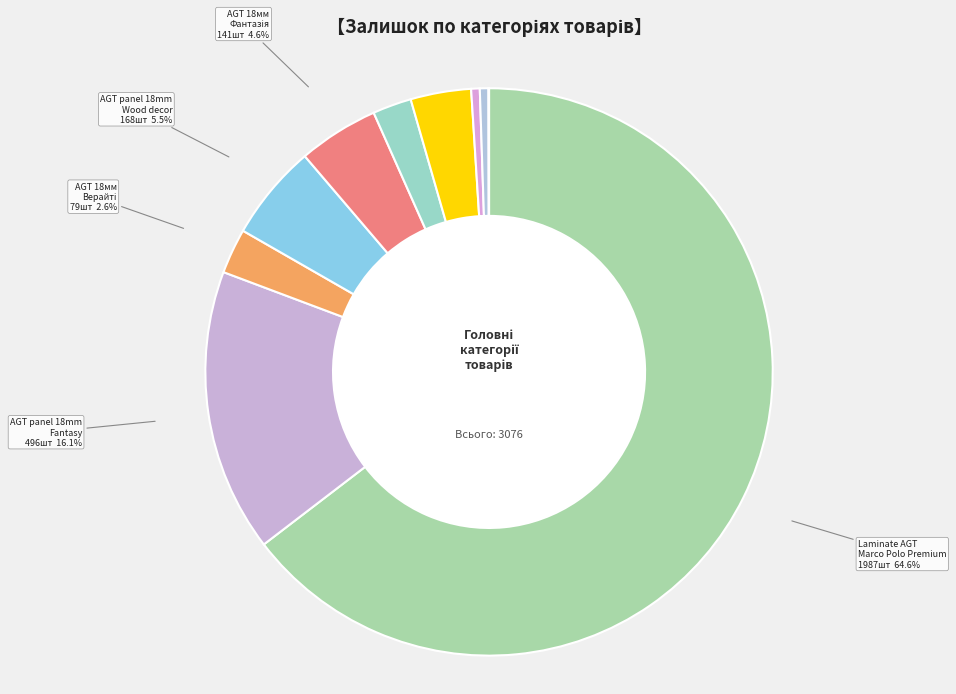

Which slice is the largest?

Laminate AGT Marco Polo Premium